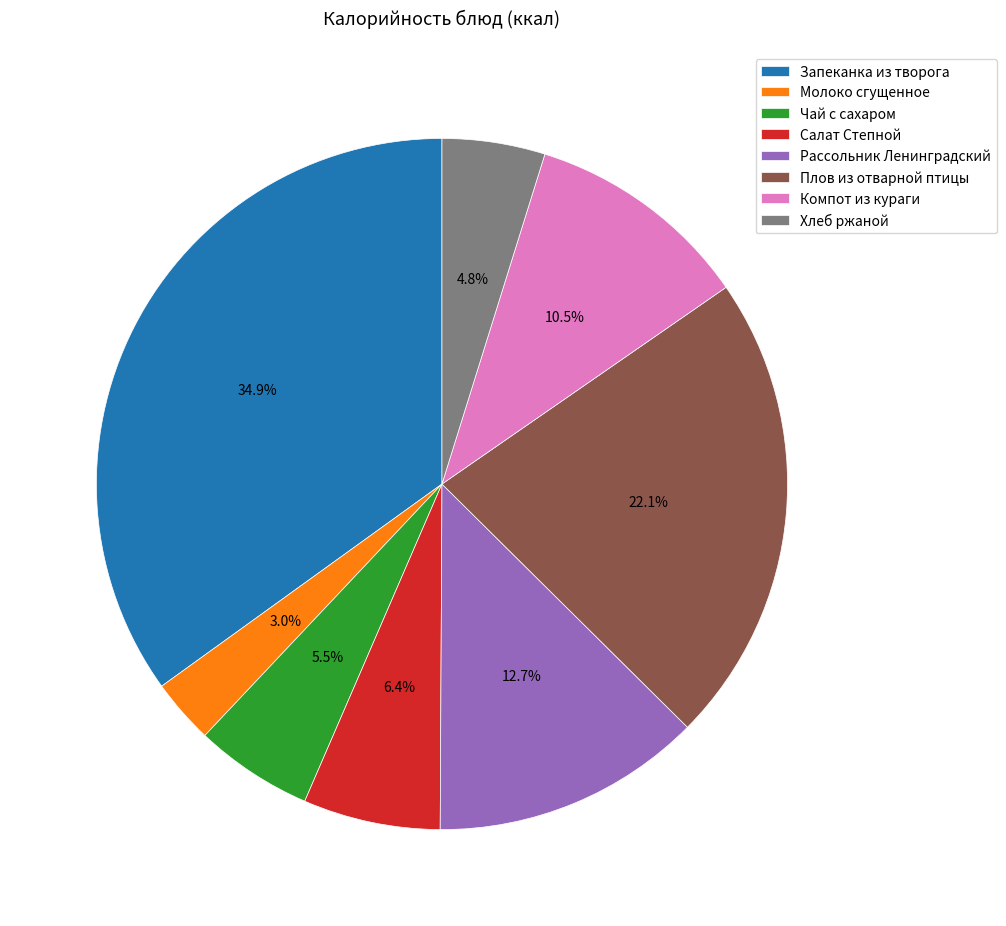

Which slice is the smallest?

Молоко сгущенное